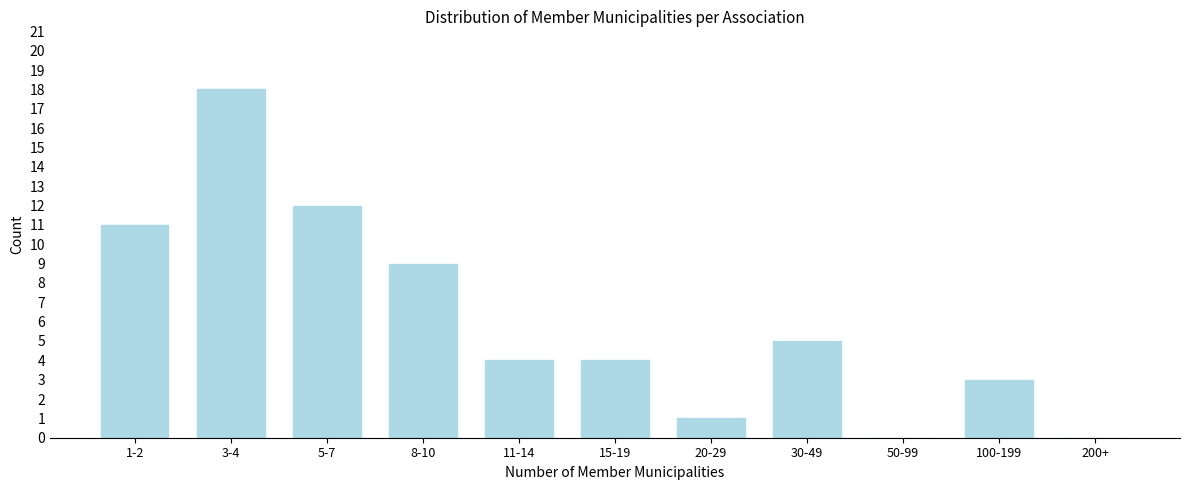

Reading right to left, extract all data points from this chart.

200+=0	100-199=3	50-99=0	30-49=5	20-29=1	15-19=4	11-14=4	8-10=9	5-7=12	3-4=18	1-2=11